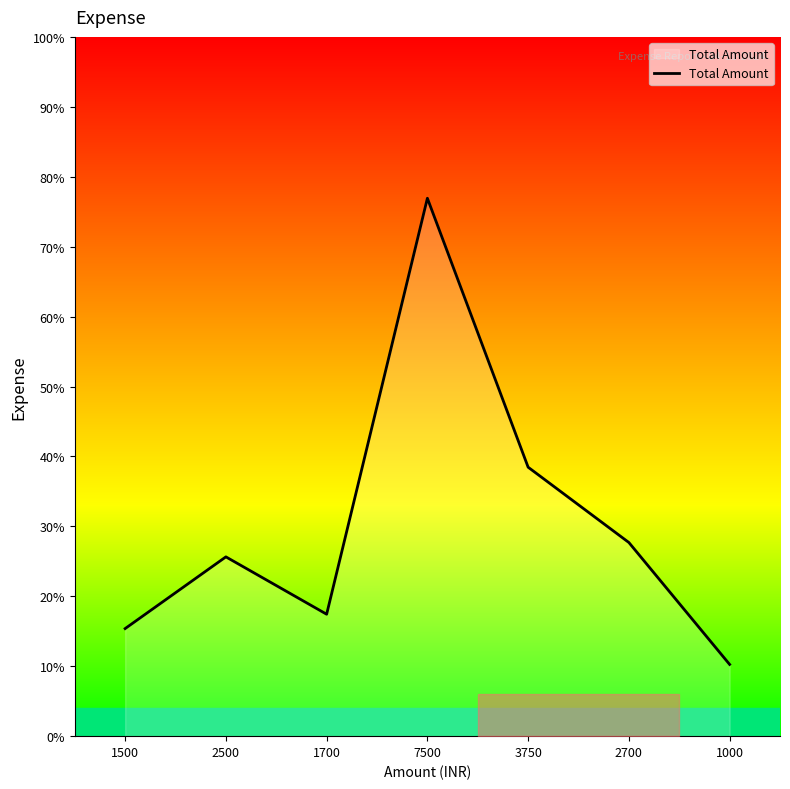

At which label is the value closest to 4250?

3750